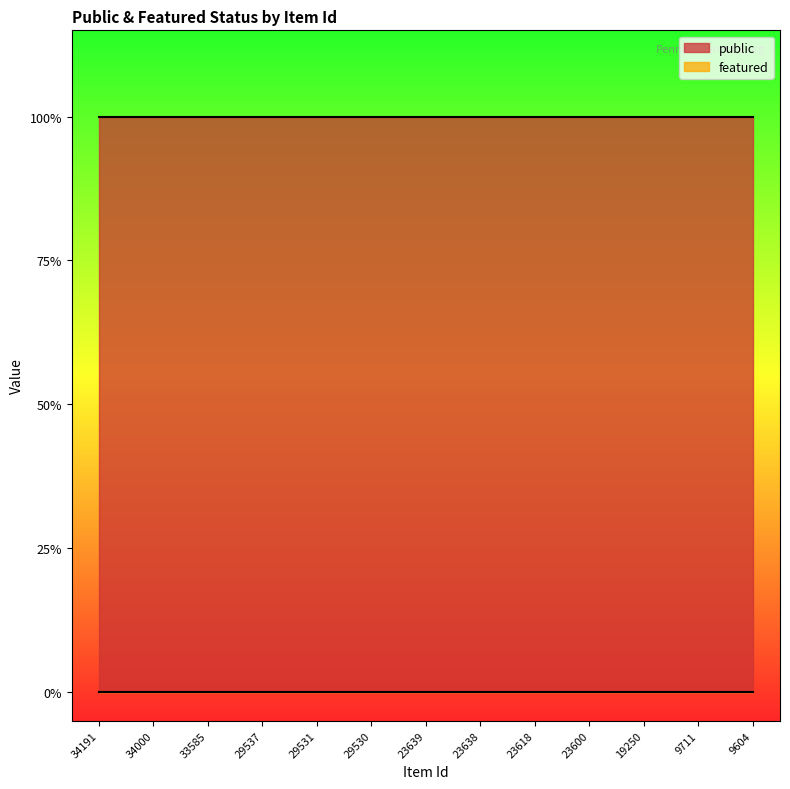

What is the spread (max minus min) of values at 9711?

1